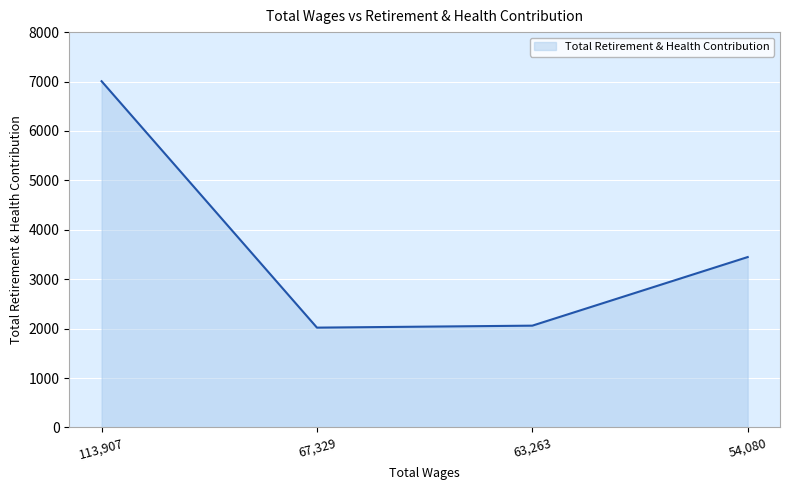

How many categories are shown in the chart?

4